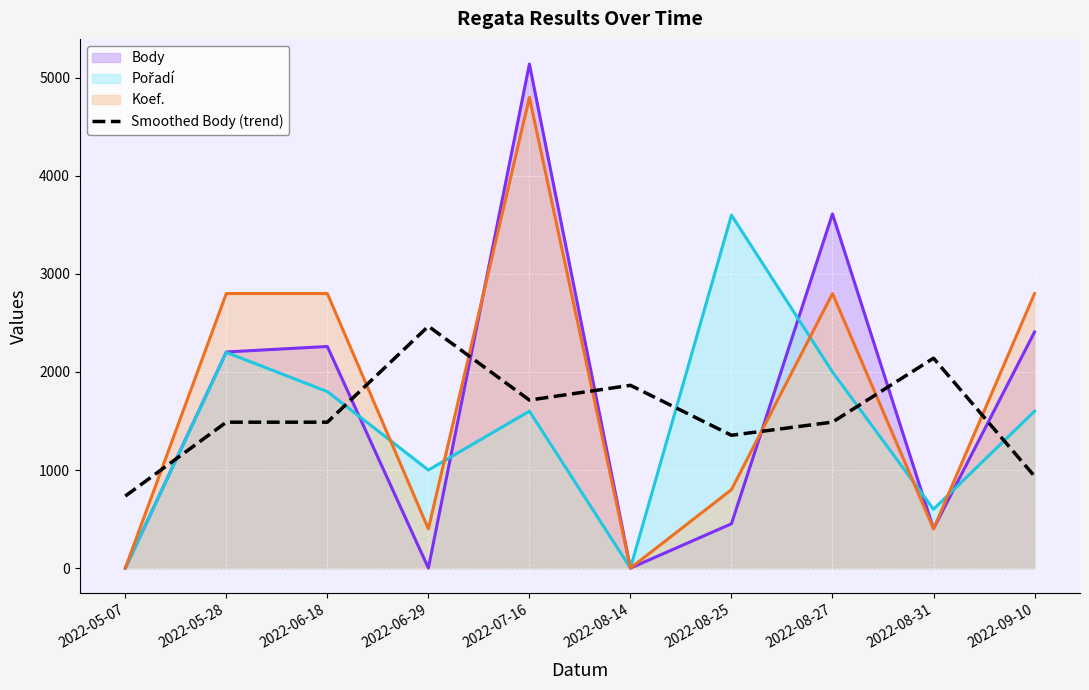

Count the number of categories in the chart.

10